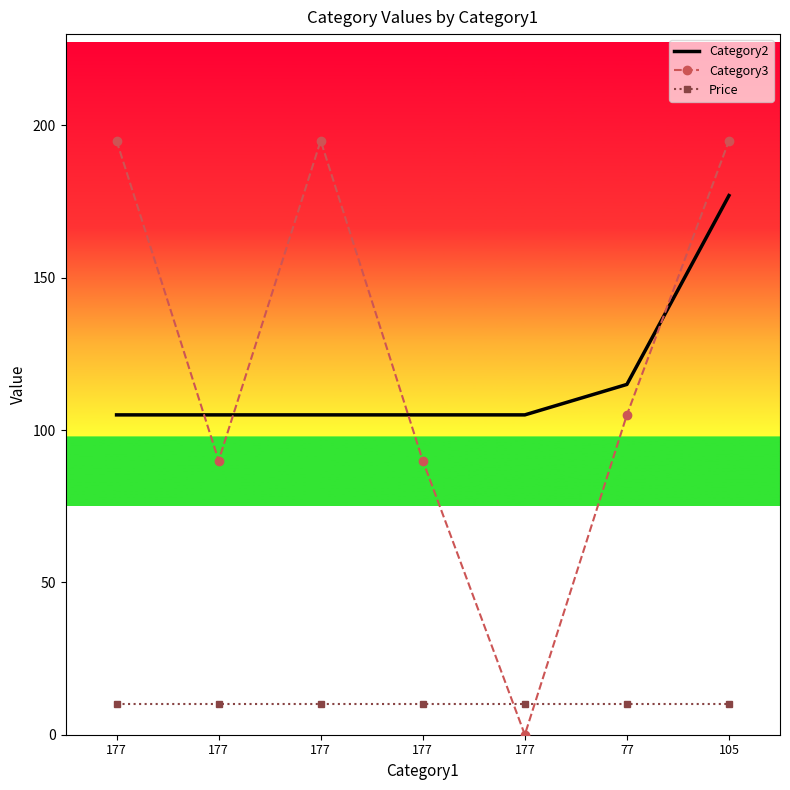

What are all the series names shown in the legend?

Category2, Category3, Price